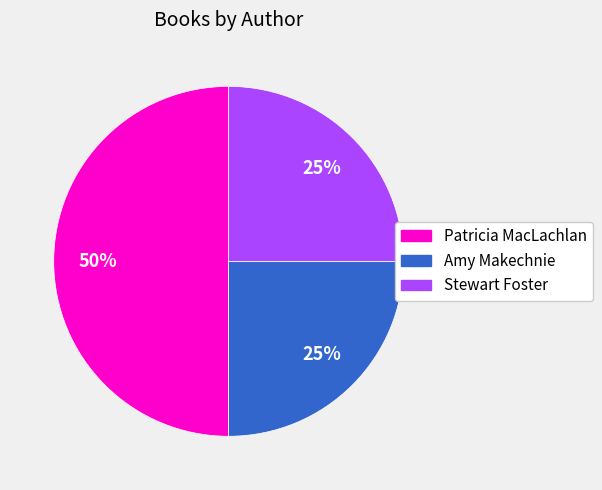

To the nearest percent, what is the difference between the largest and smallest slice percentages?

25%